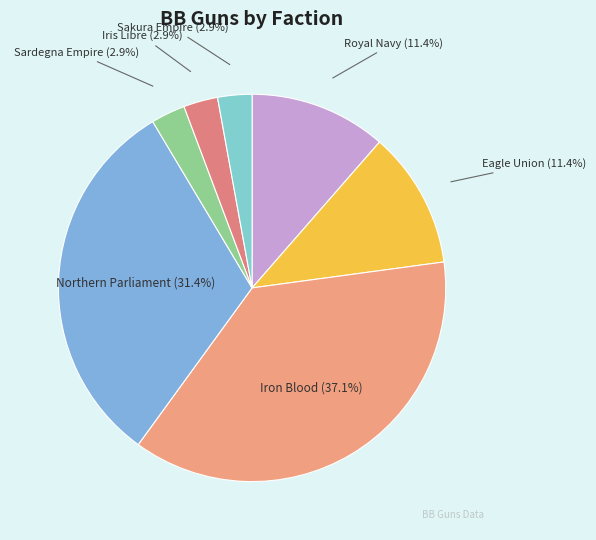

What is the largest slice in the pie chart?

Iron Blood